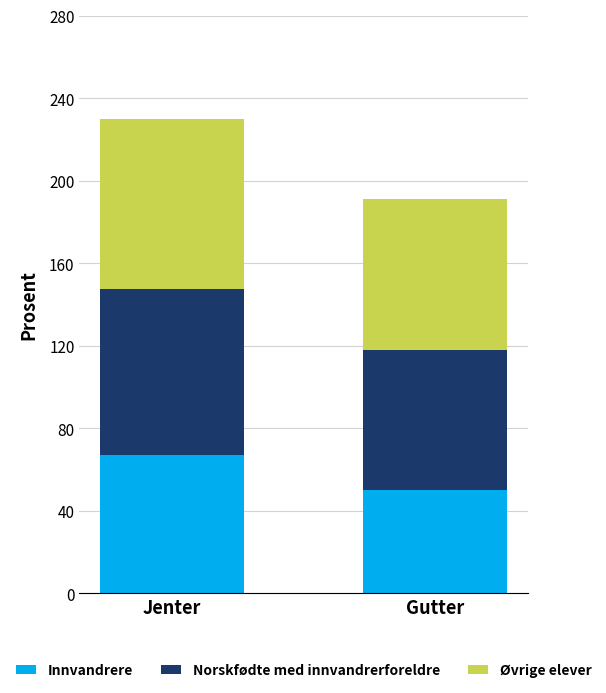

How many series are shown in this chart?

3